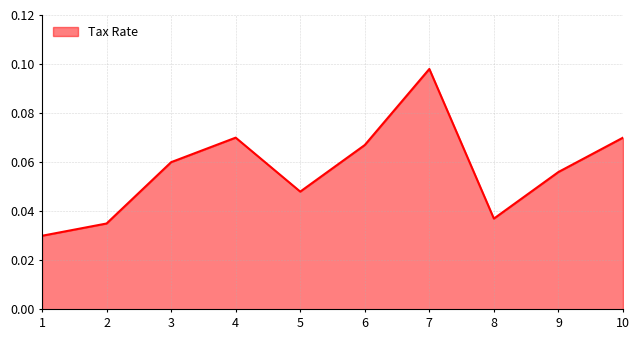

Where is the data nearest to the value 0?

1